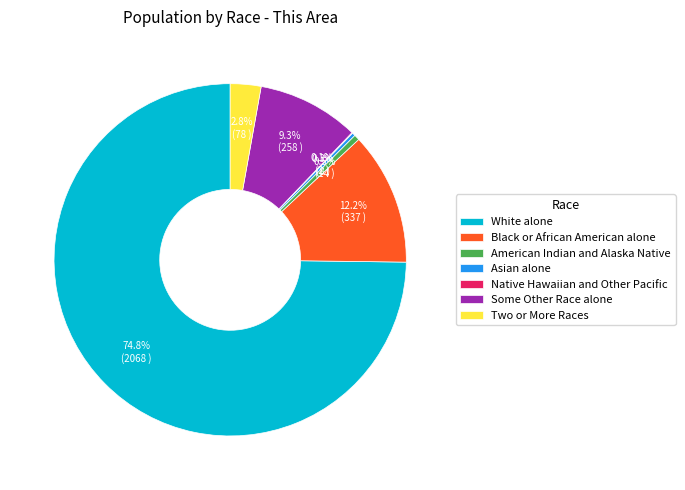

What is the ratio of the value at White alone to the value at Asian alone?

258.5